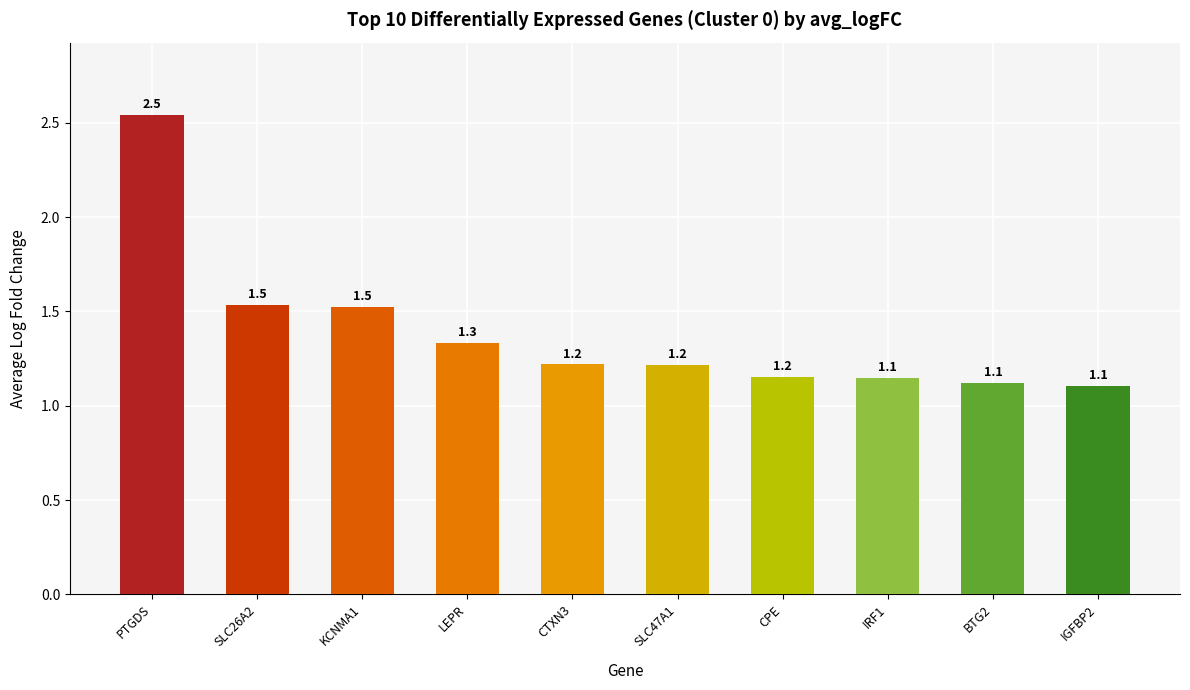

Read the value at IRF1.

1.1